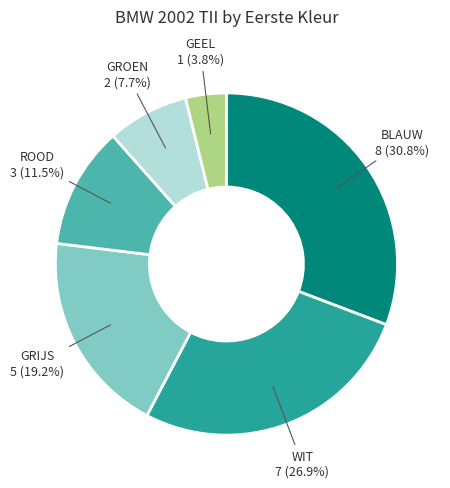

To the nearest percent, what portion does BLAUW represent?

31%